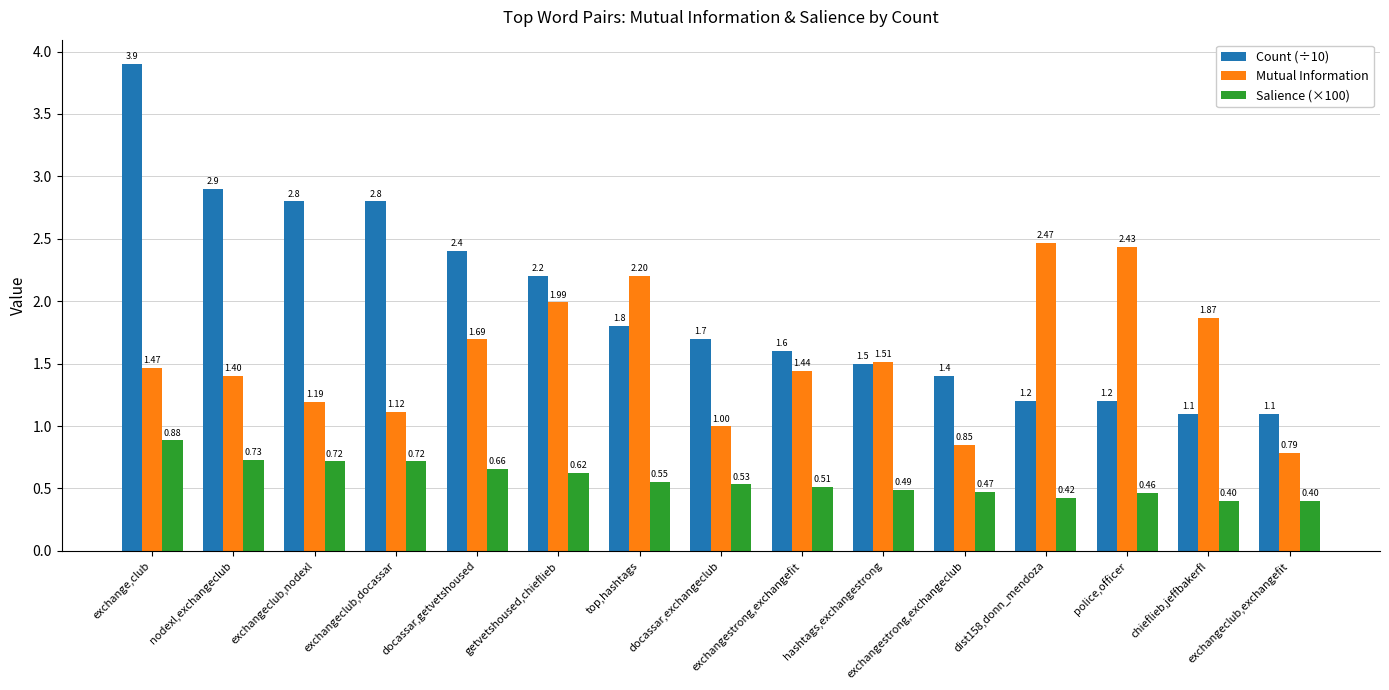

What is the sum of the Mutual Information values at exchangeclub,nodexl and getvetshoused,chieflieb?

3.2